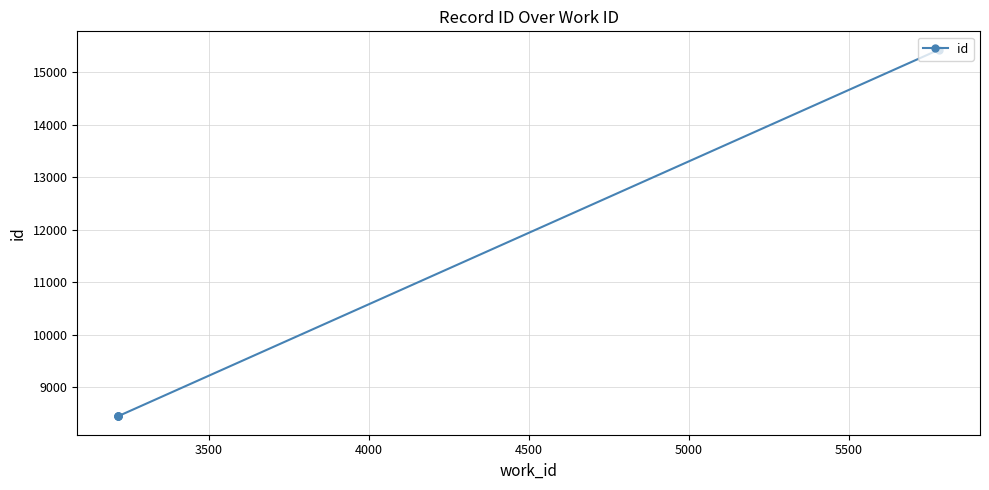

Does the chart display data point markers on the line(s)?

Yes